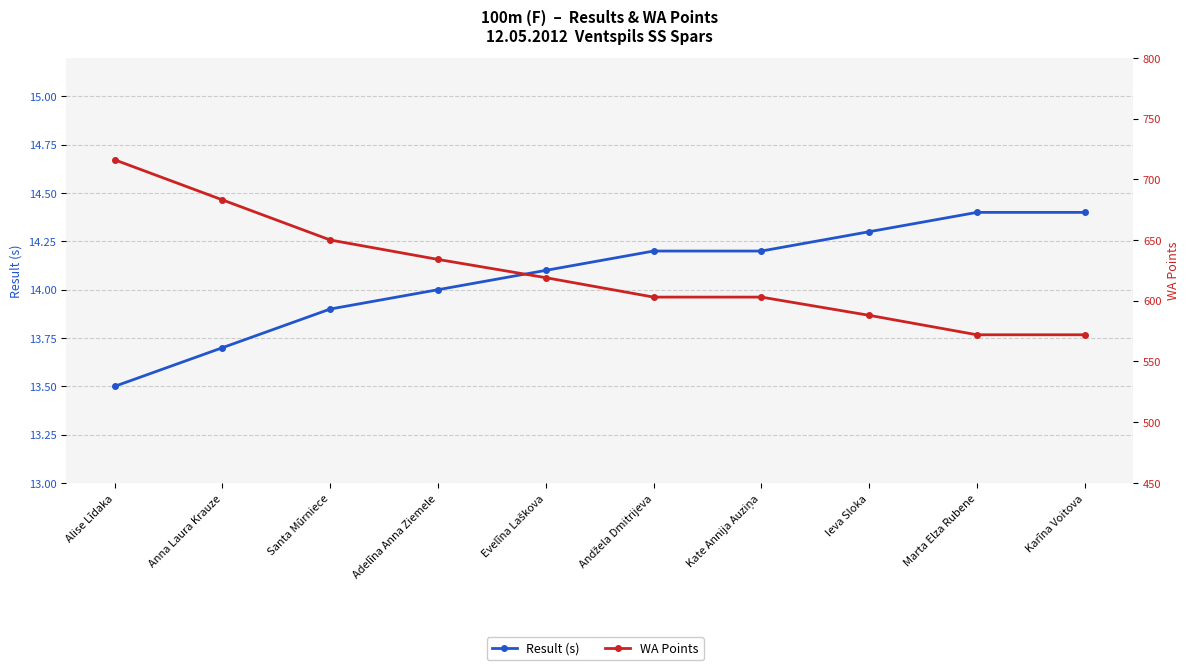

Where is WA Points nearest to the value 644?

Santa Mūrniece